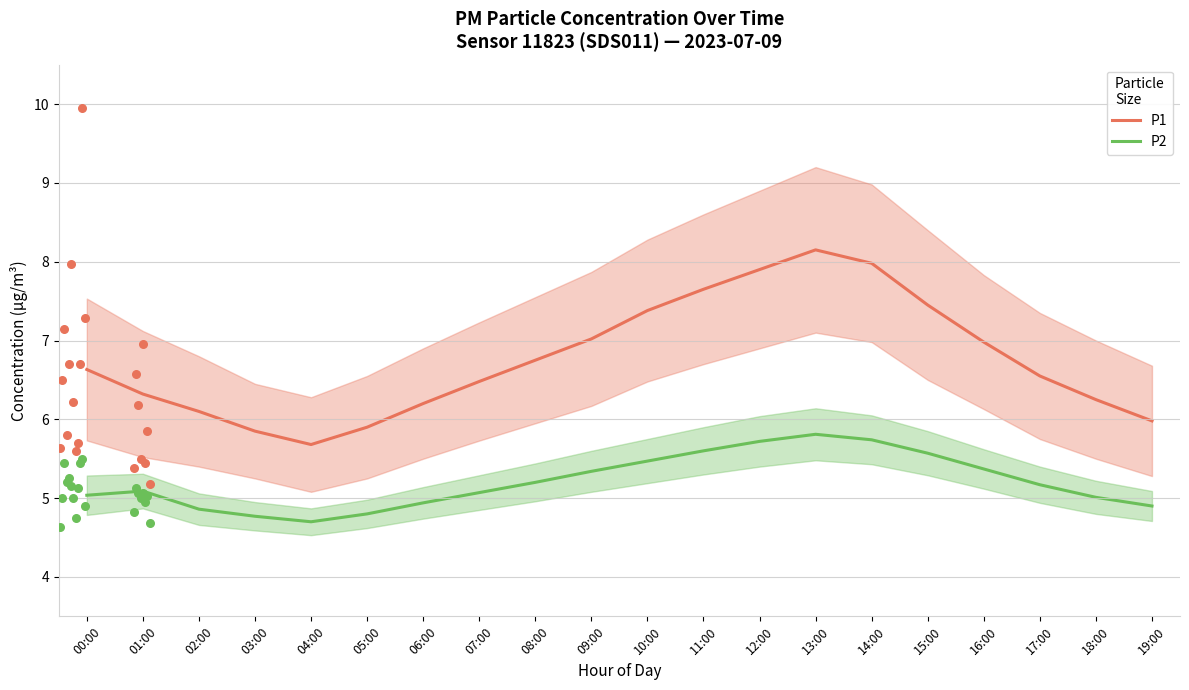

At which category is the sum across all series the highest?

13:00